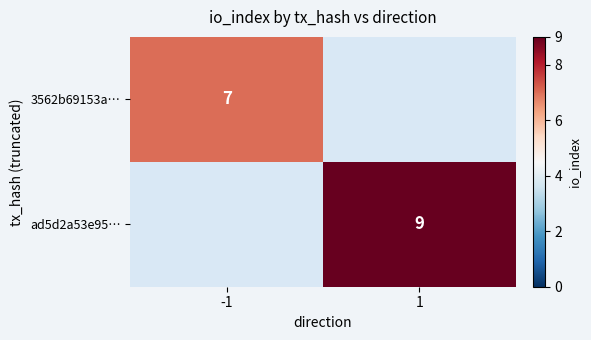

The value of 3562b69153a… at -1 is 12. True or false?

False